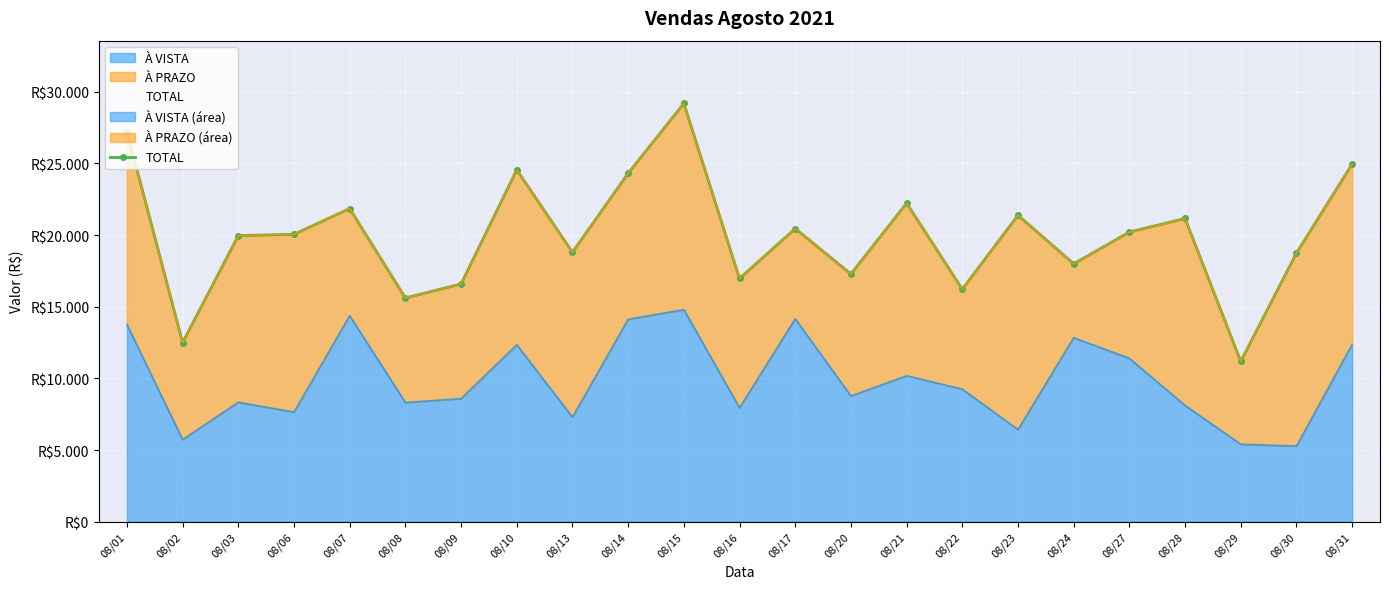

True or false: À VISTA and TOTAL intersect in this chart.

False